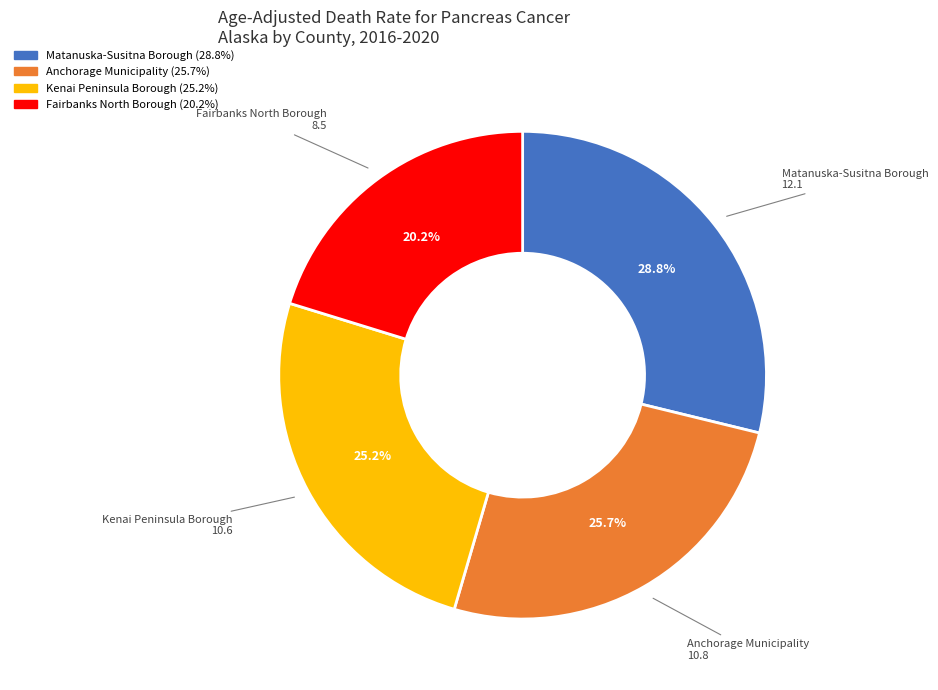

The Fairbanks North Borough slice represents 9% of the pie. True or false?

False